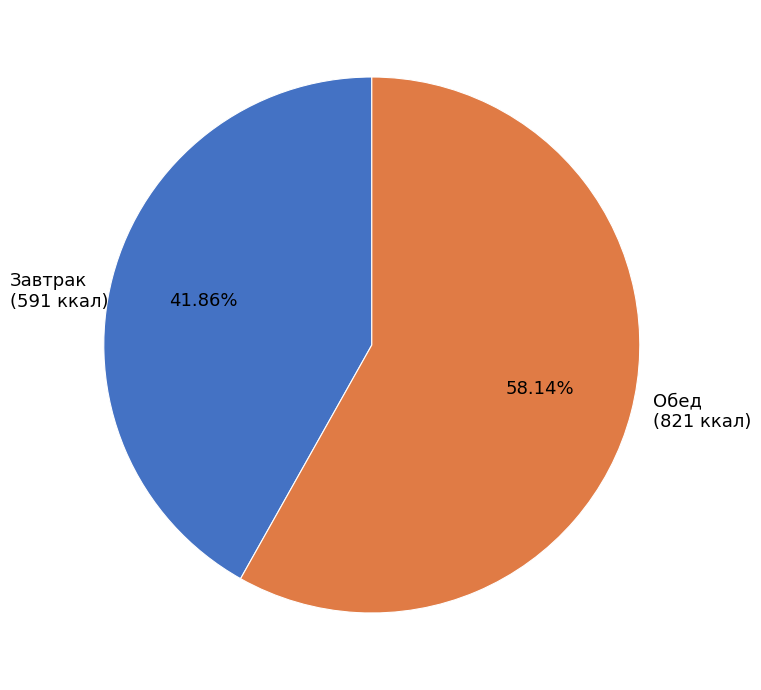

Does any single category account for the majority?

Yes